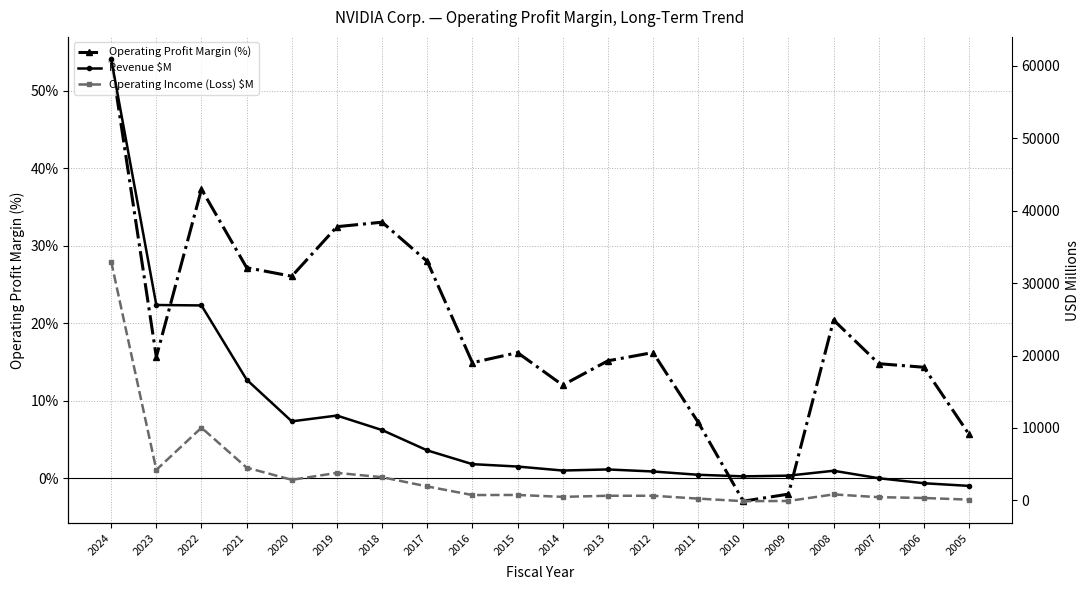

True or false: Operating Income (Loss) $M has more than 0 points higher than both neighbors.

True